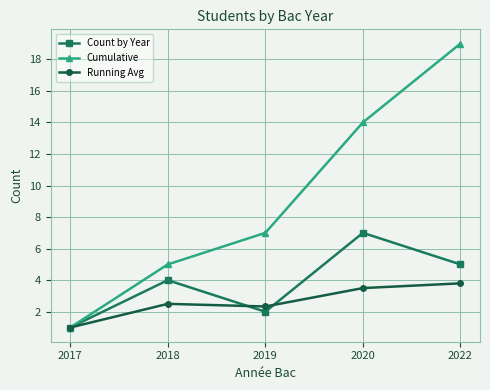

At which category is the sum across all series the highest?

2022